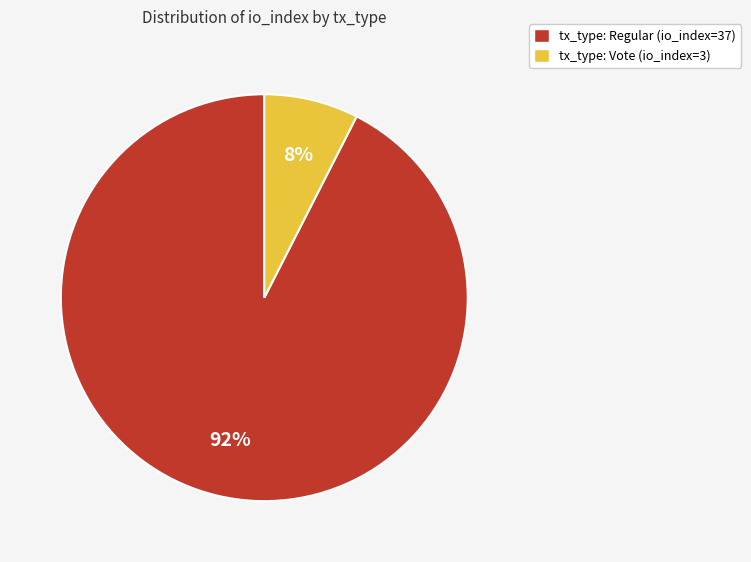

To the nearest percent, what is the average slice percentage?

50%